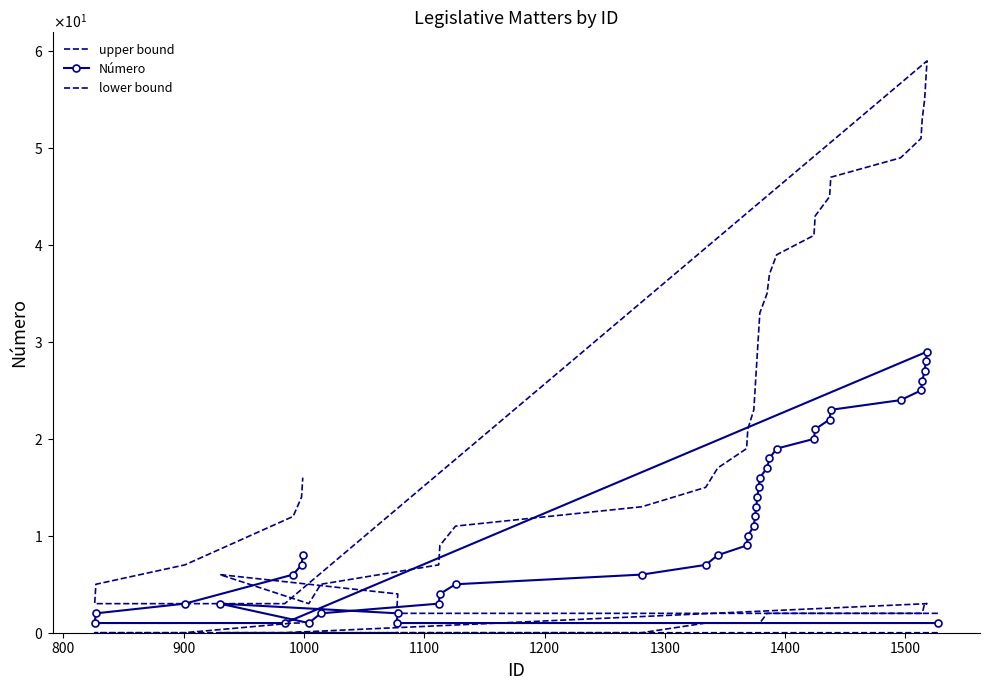

Does the chart have visible grid lines?

No